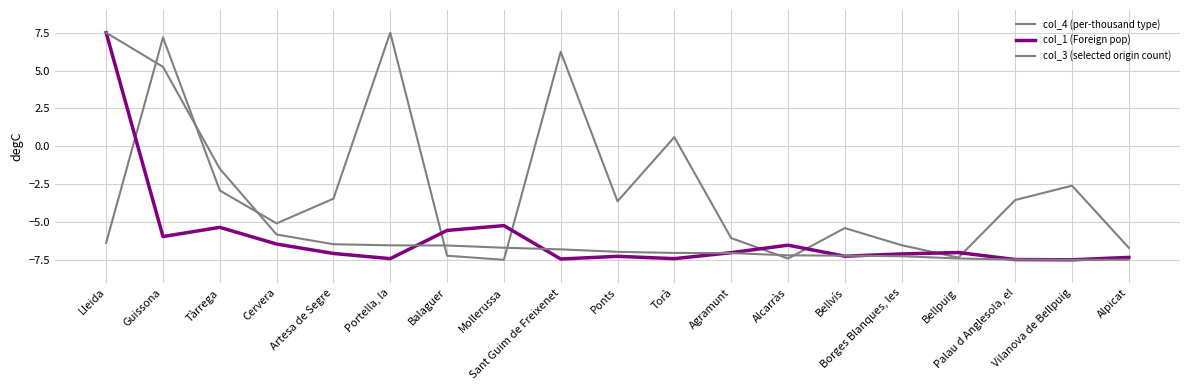

Which has a higher value, Bellvís or Balaguer?

Bellvís